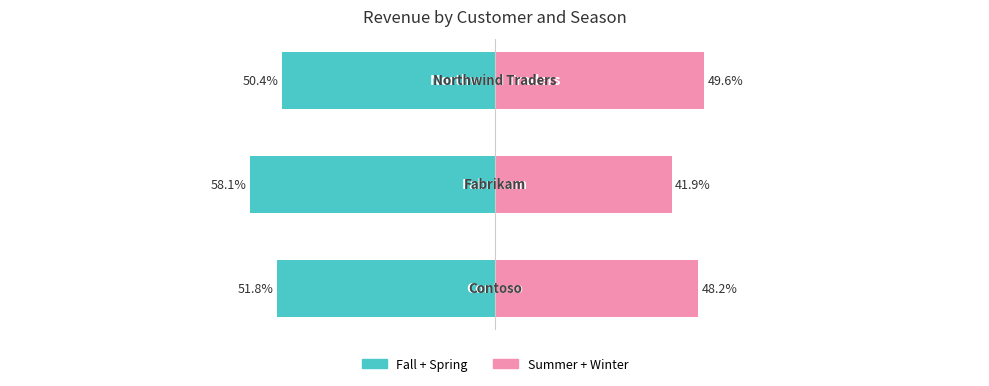

Reading left to right, extract all data points from this chart.

Fall + Spring: 0=-51.8	1=-58.1	2=-50.4
Summer + Winter: 0=48.2	1=41.9	2=49.6